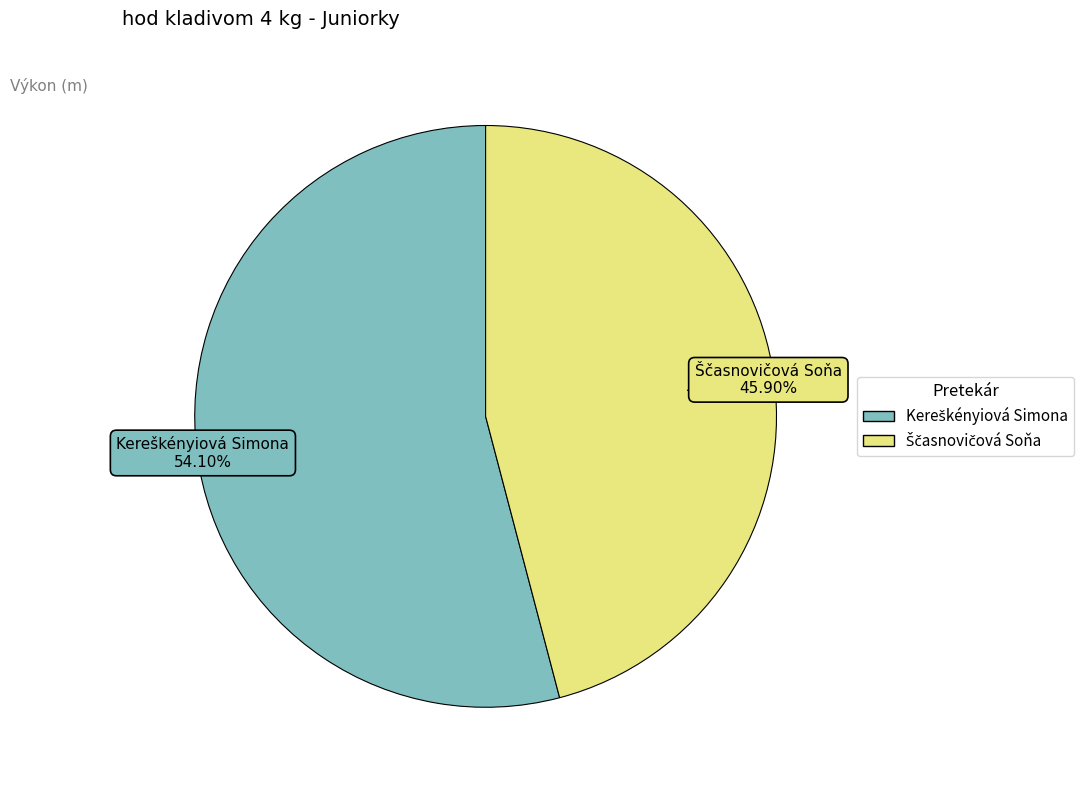

Count the number of slices in the pie.

2